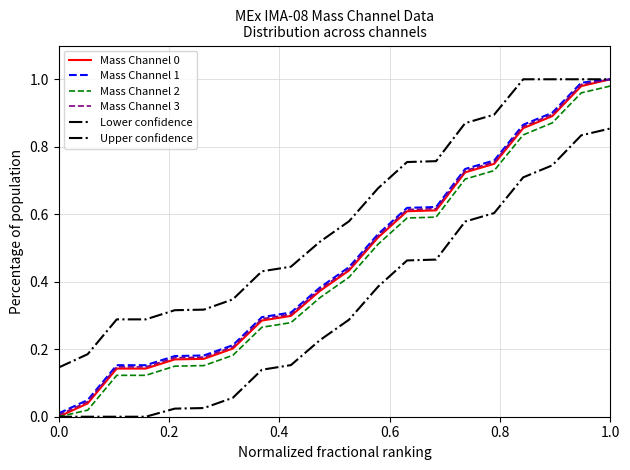

At which label does Mass Channel 3 reach its peak?

1.0